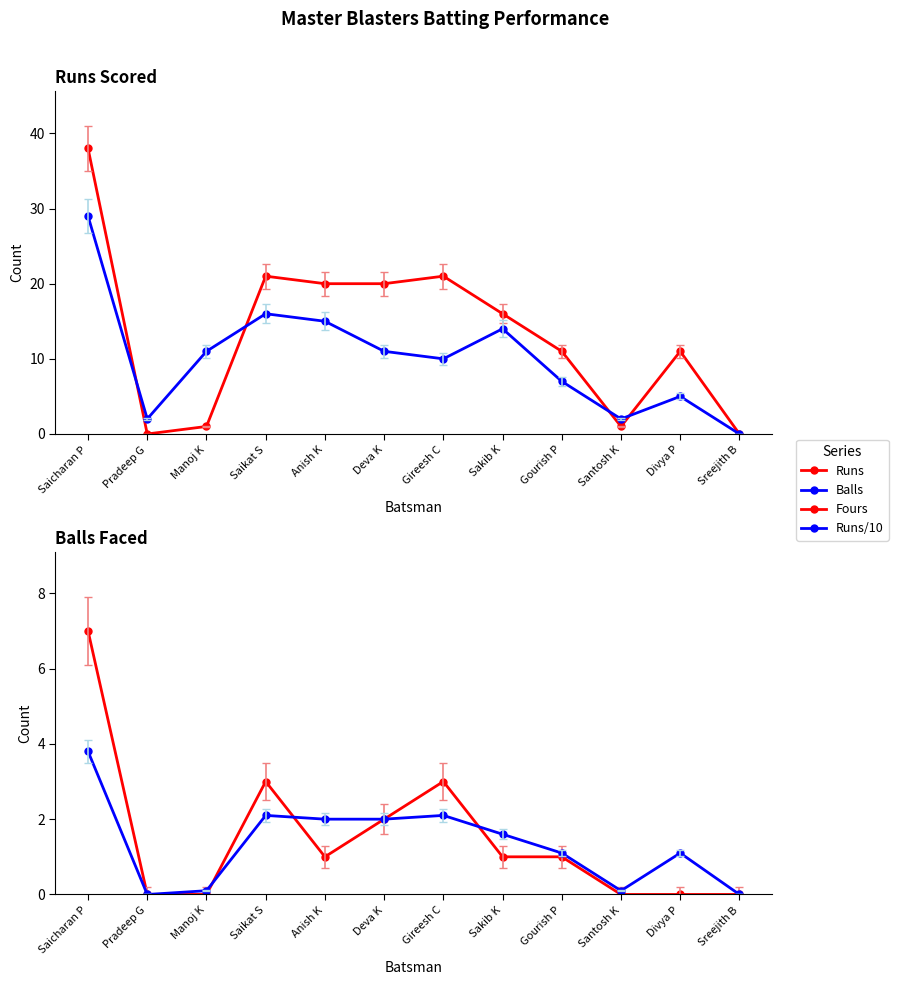

What are all the series names shown in the legend?

Runs, Balls, Fours, Runs/10